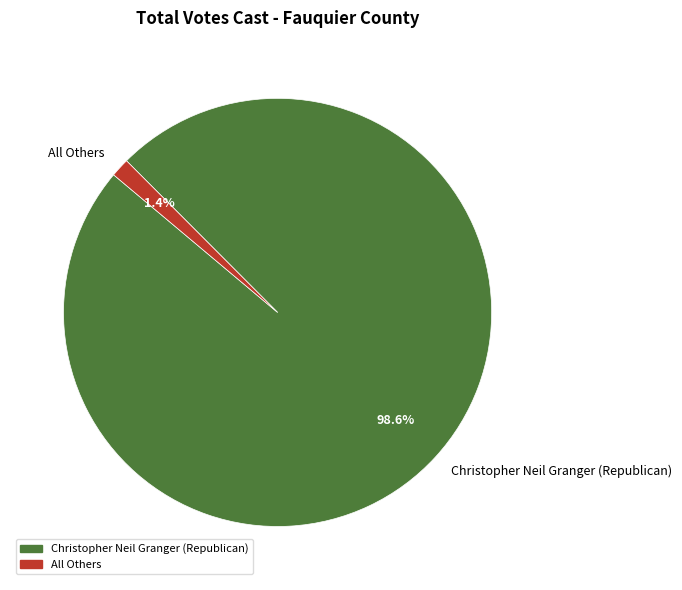

Is it true that Christopher Neil Granger (Republican) is 90% of the pie?

False